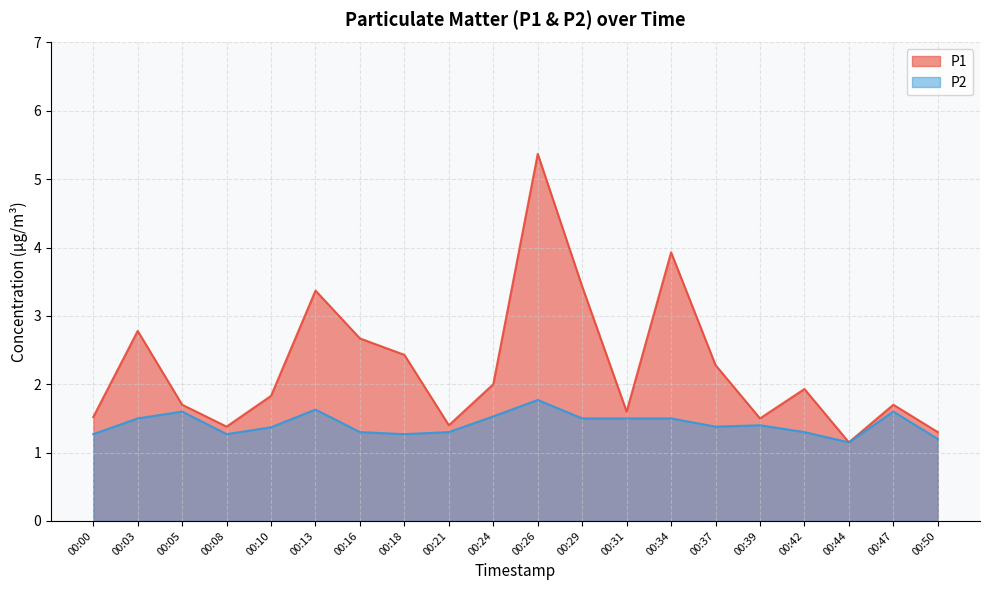

At which category does P1 reach its first local peak?

00:03